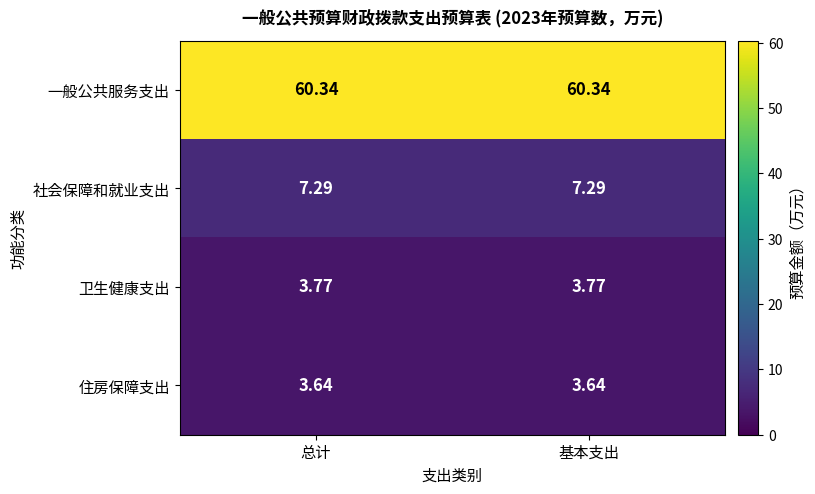

Rank the series by their maximum value, from highest to lowest.

一般公共服务支出, 社会保障和就业支出, 卫生健康支出, 住房保障支出